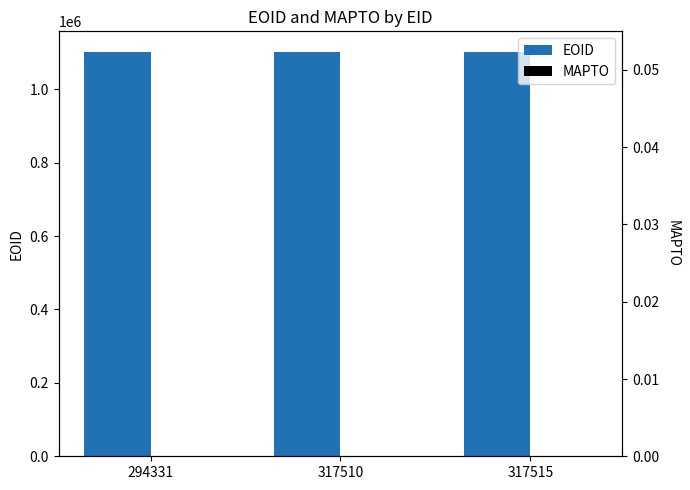

At which category is the sum across all series the highest?

294331